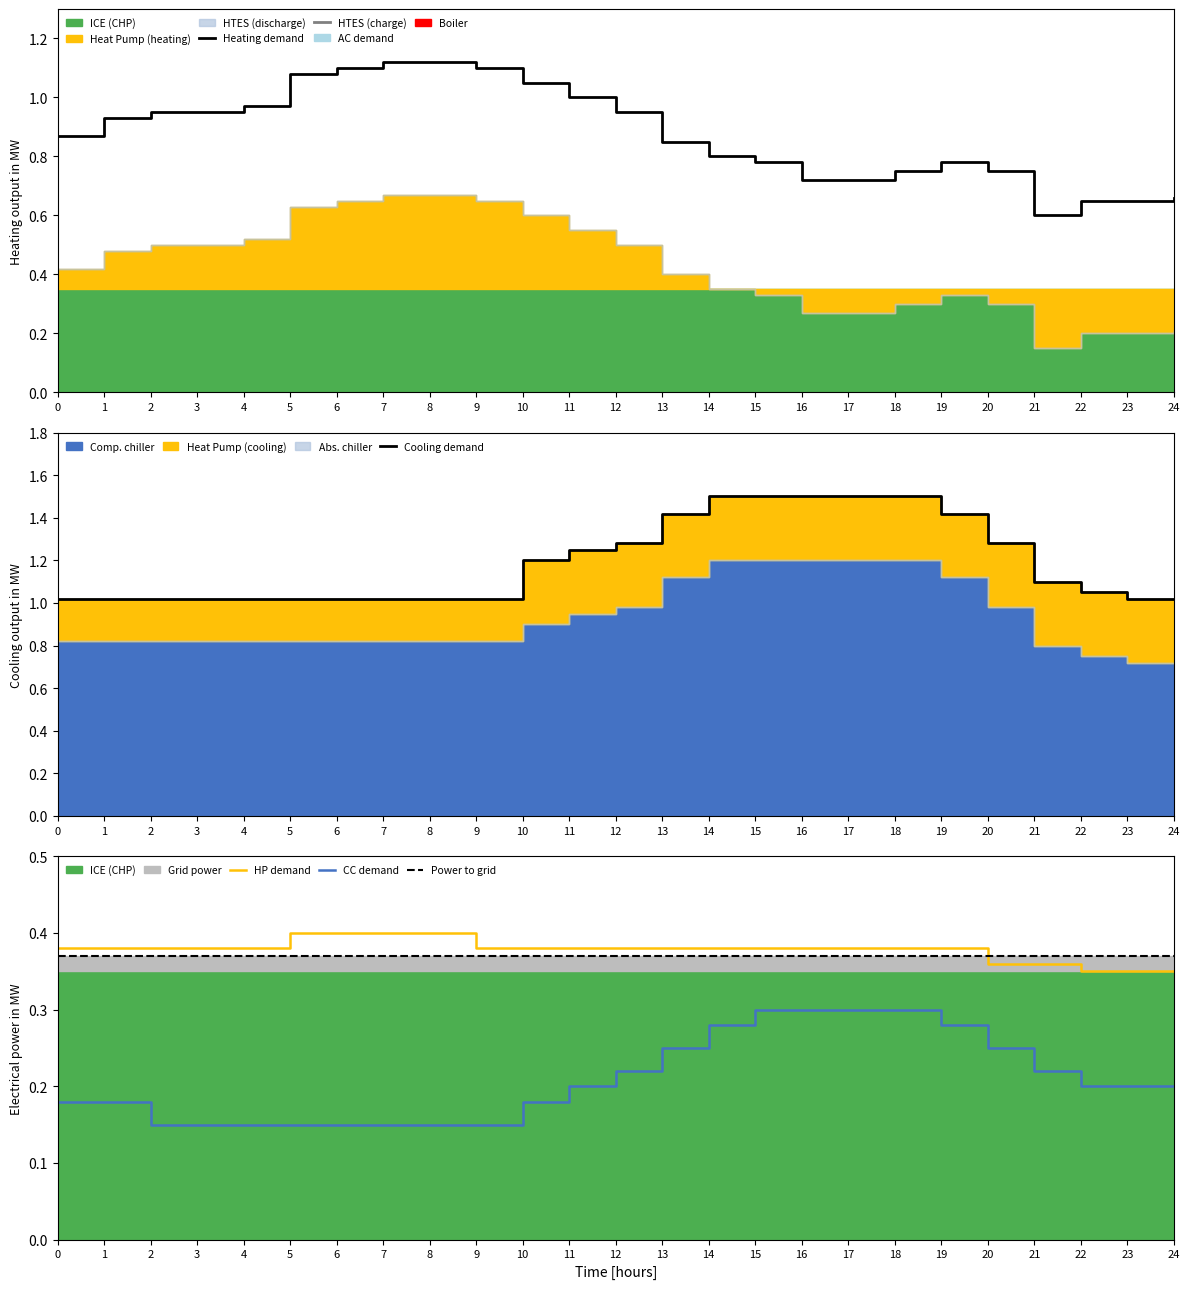

At how many categories does at least one series exceed 1?

25